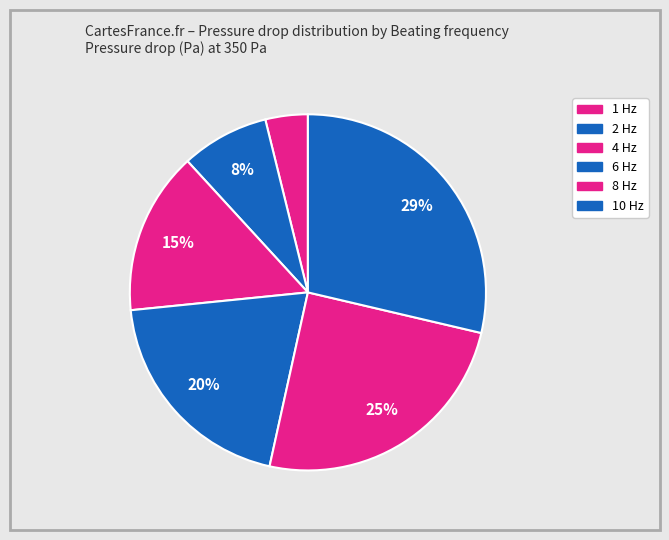

To the nearest percent, what is the difference between the 1 Hz and 2 Hz slice percentages?

4%